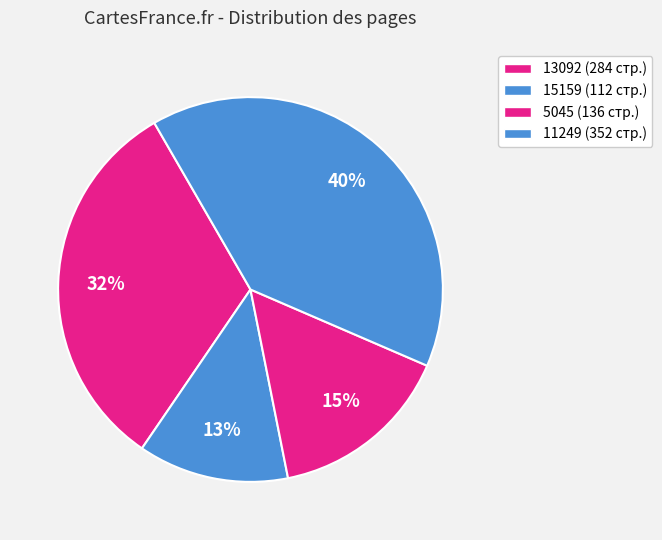

Do 15159 and 11249 together represent more than half of the pie?

Yes